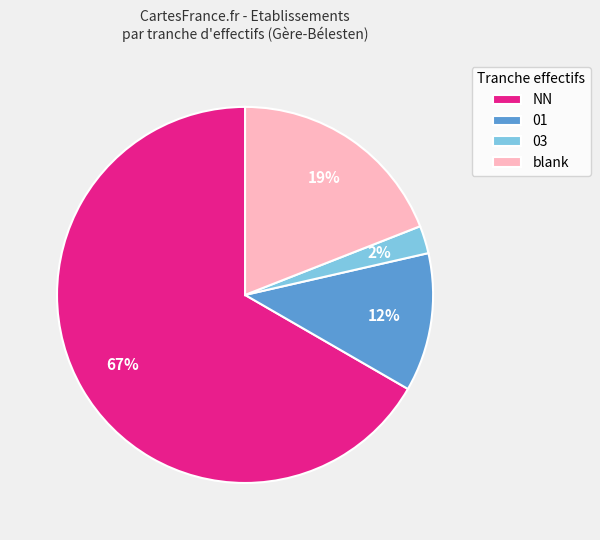

Is there any slice that represents more than half of the pie?

Yes